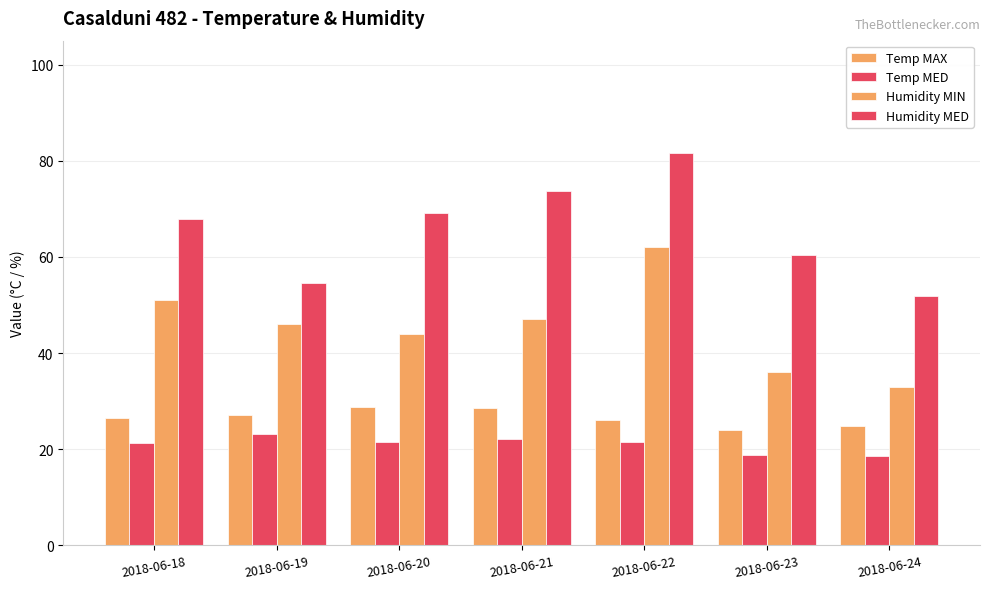

How many distinct data groups are displayed?

4